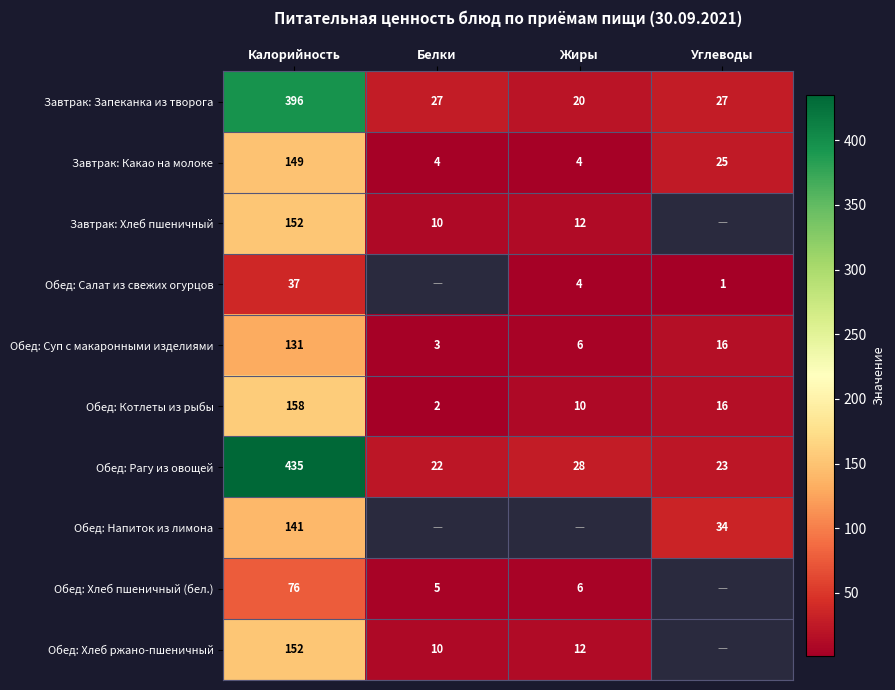

Rank the categories by Обед: Рагу из овощей value from highest to lowest.

Калорийность, Жиры, Углеводы, Белки